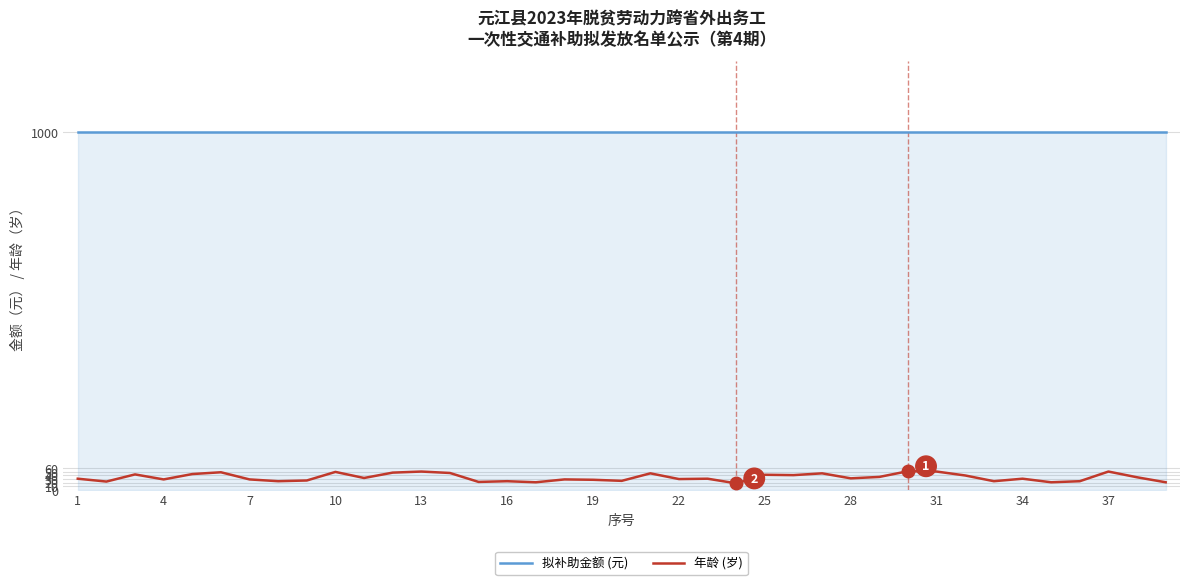

Which series has the largest range (max minus min)?

年龄 (岁)